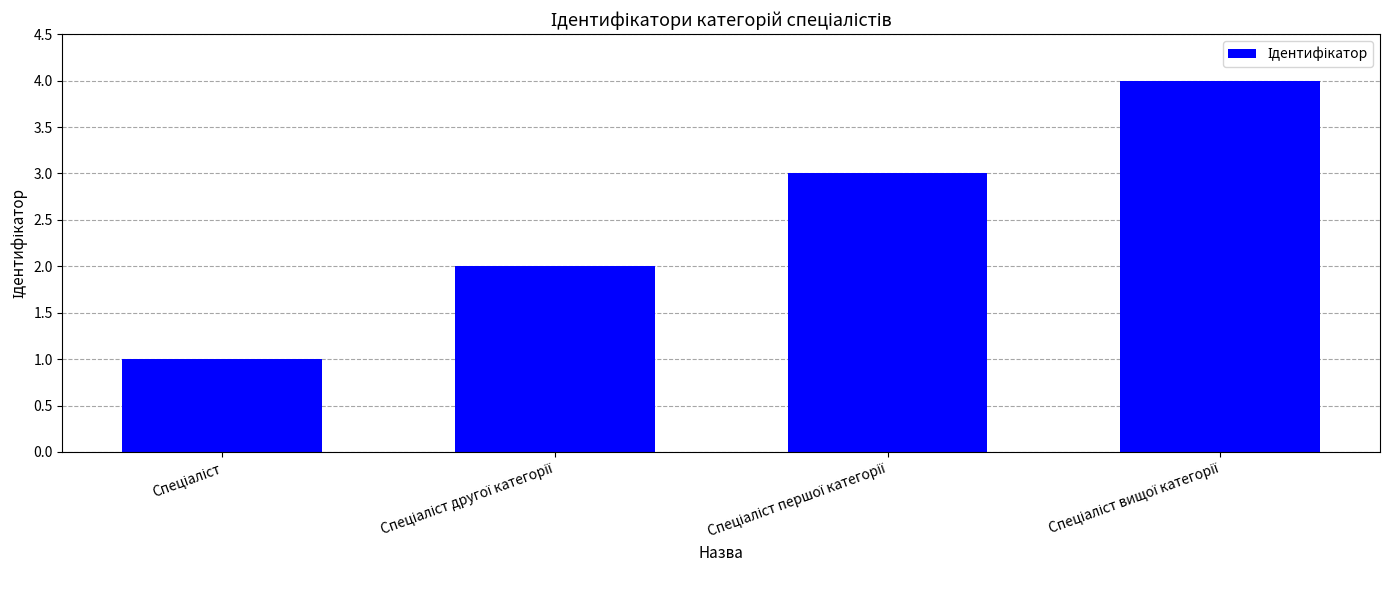

What is the maximum value shown in the chart?

4